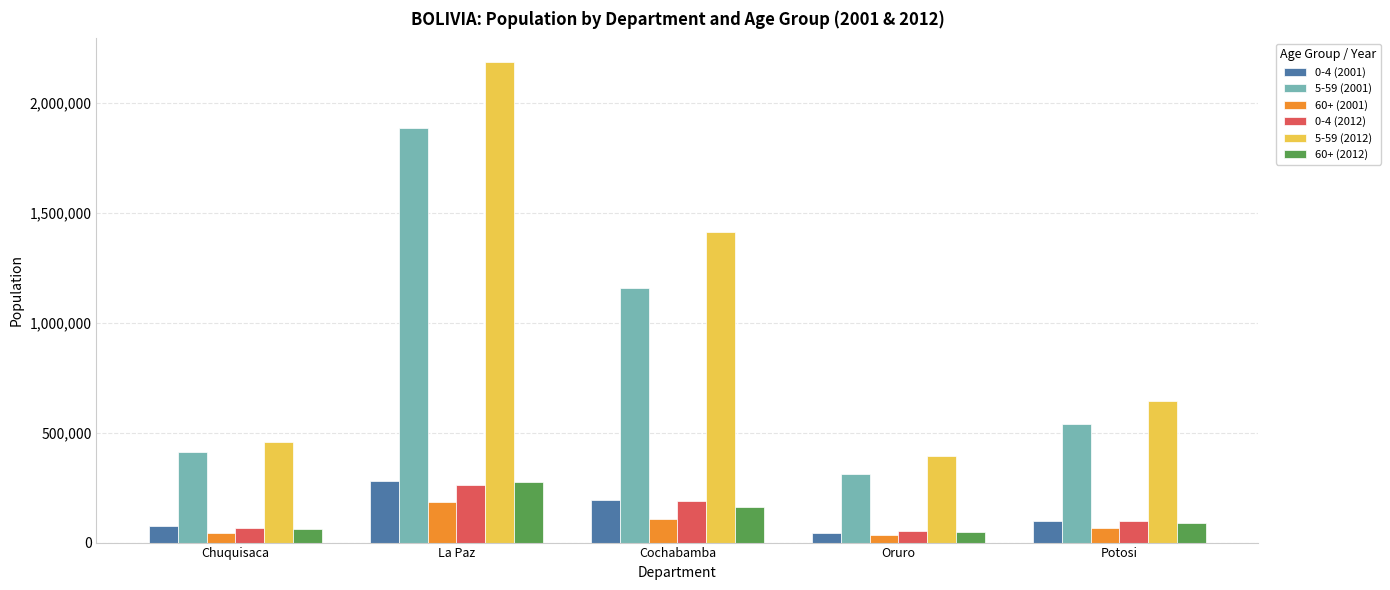

Which label corresponds to the largest value in the chart?

La Paz